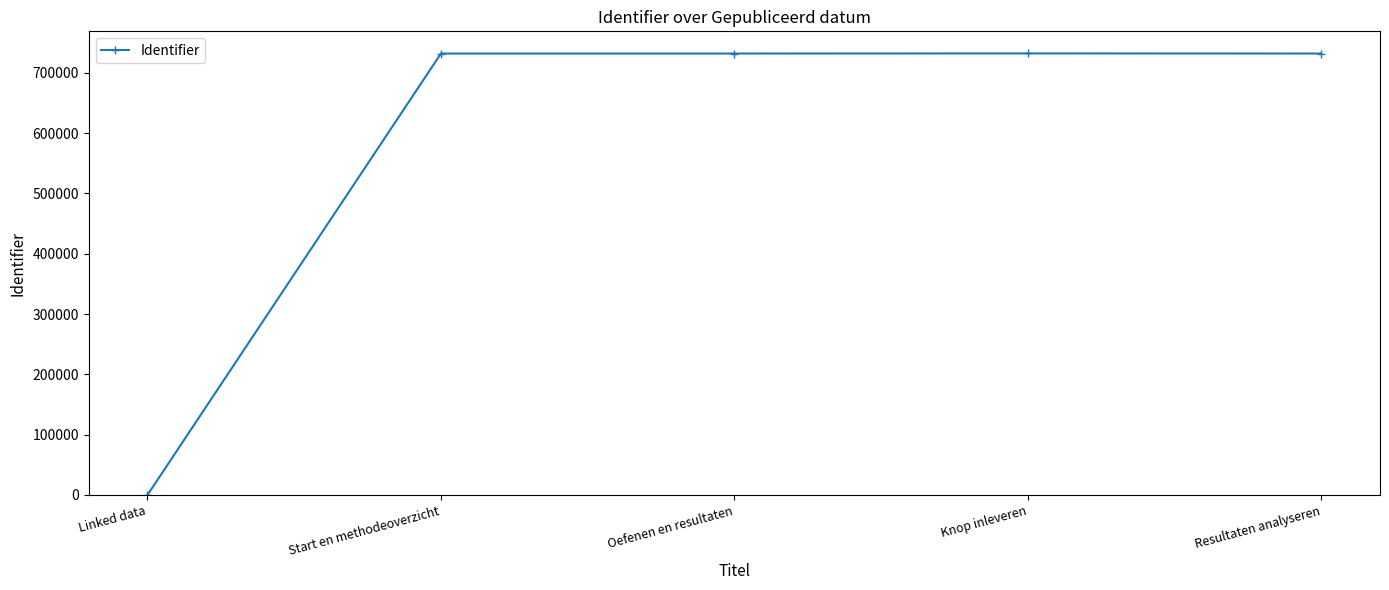

What is the greatest value displayed?

732020